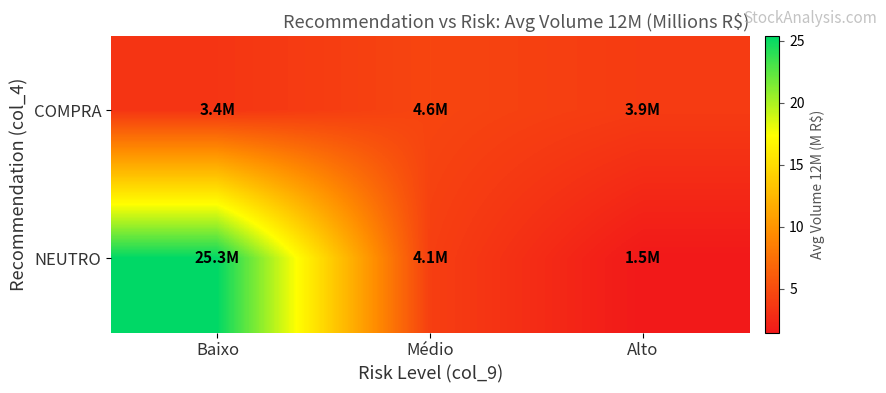

Rank the series by their maximum value, from highest to lowest.

NEUTRO, COMPRA